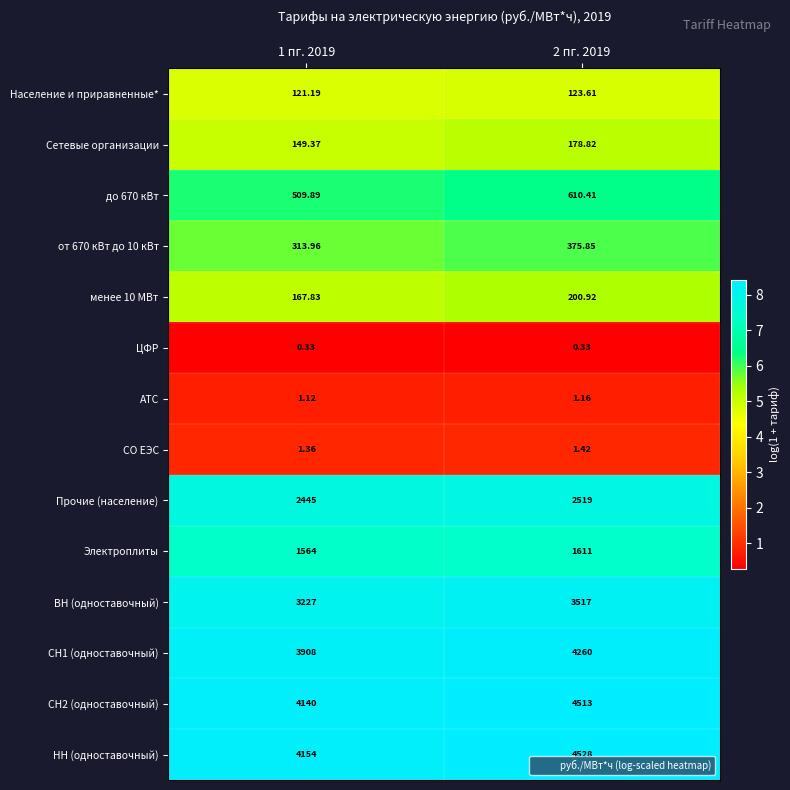

Which series has the largest total across all categories?

НН (одноставочный)